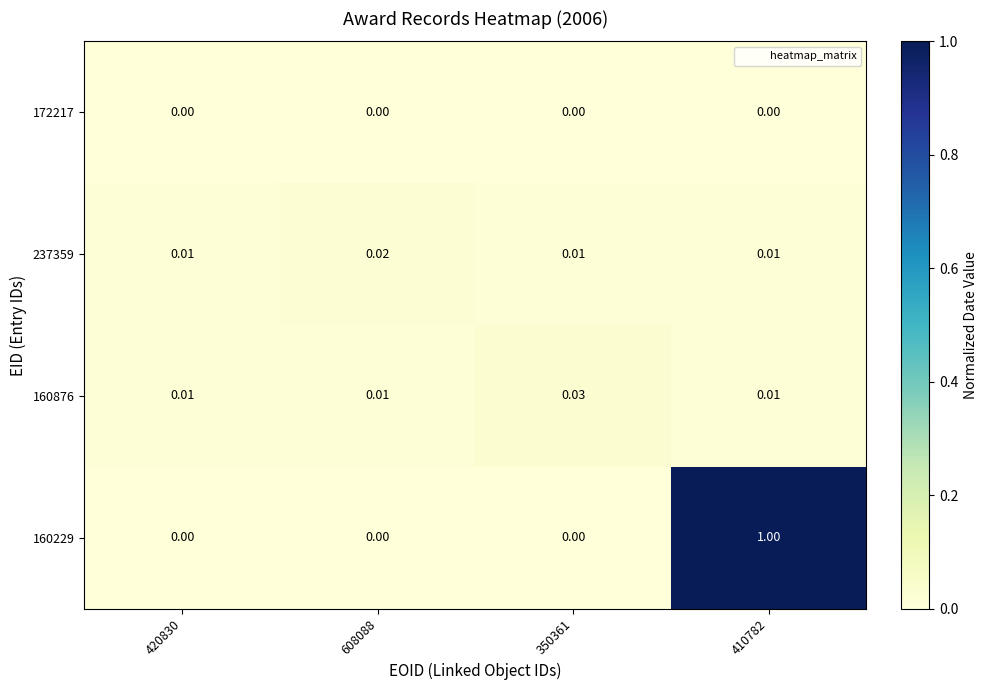

At how many categories does at least one series exceed 0?

4